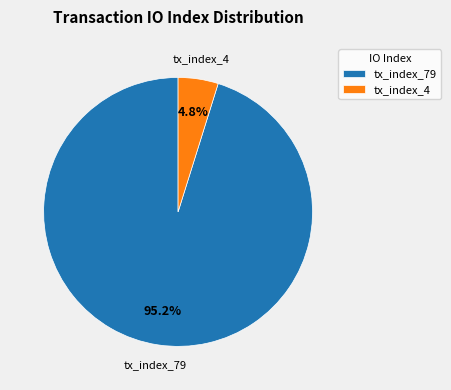

True or false: tx_index_79 accounts for 95% of the total.

True